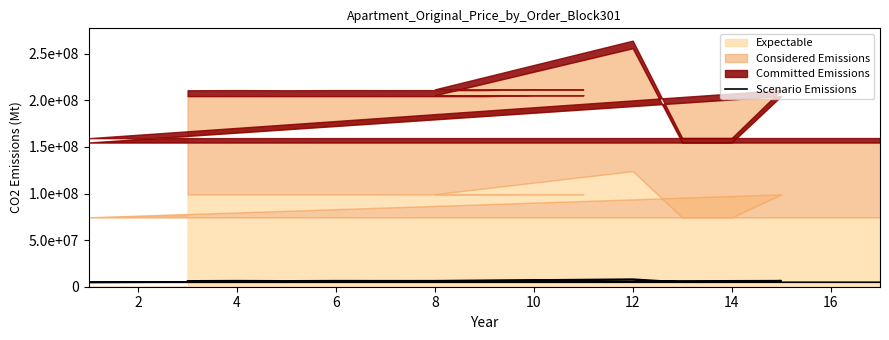

How many lines are shown in the chart?

1